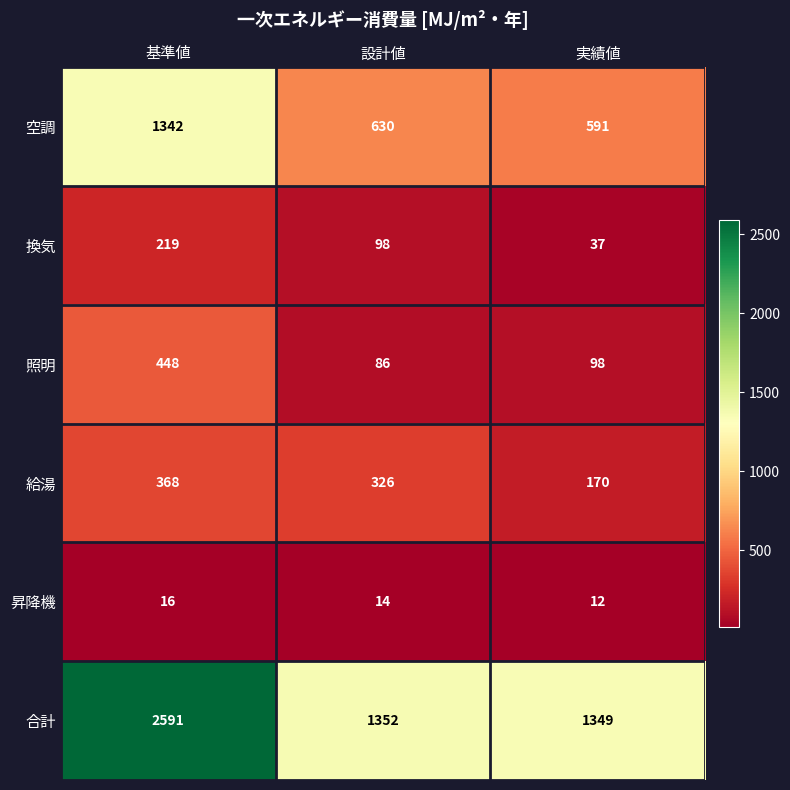

How many data points does each series have?

3